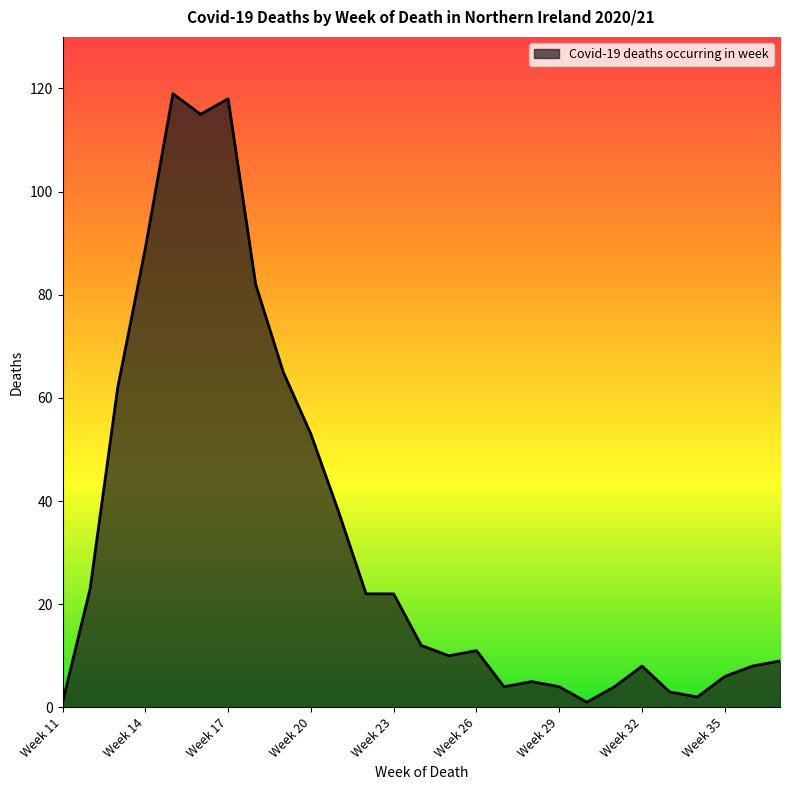

What is the difference between the maximum and minimum values?

118